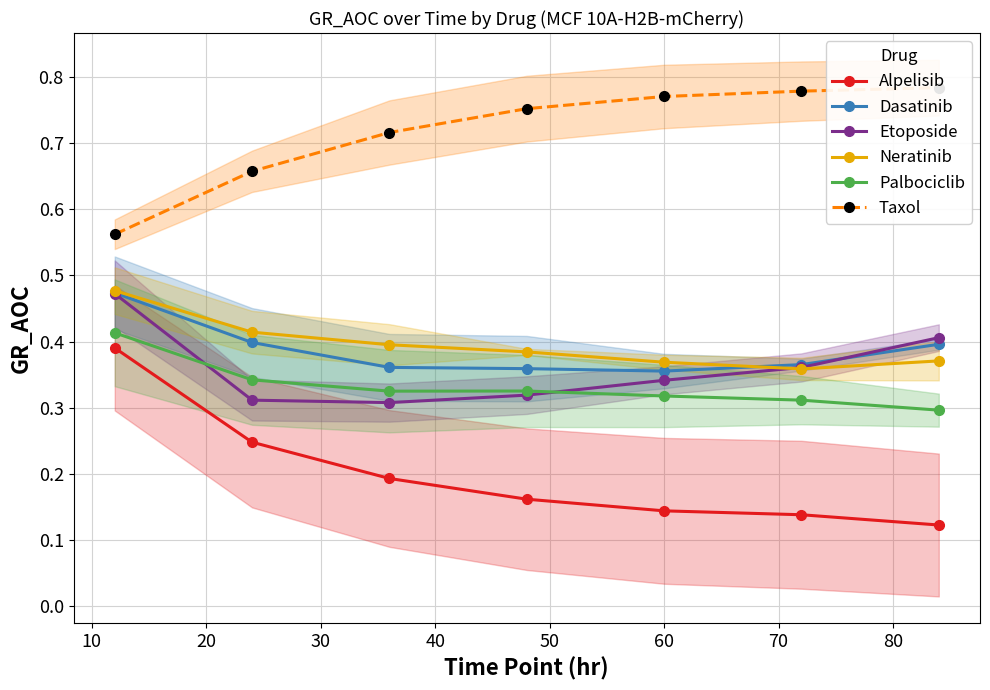

What is the sum of all Palbociclib values?

2.3